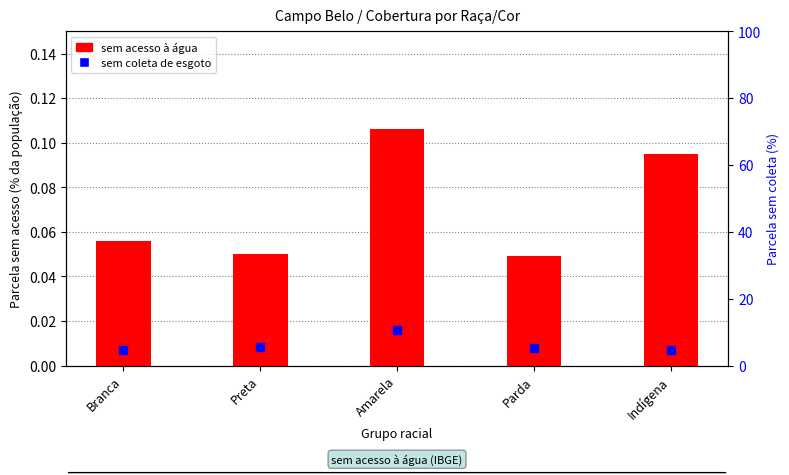

Which series has the largest total across all categories?

sem coleta de esgoto